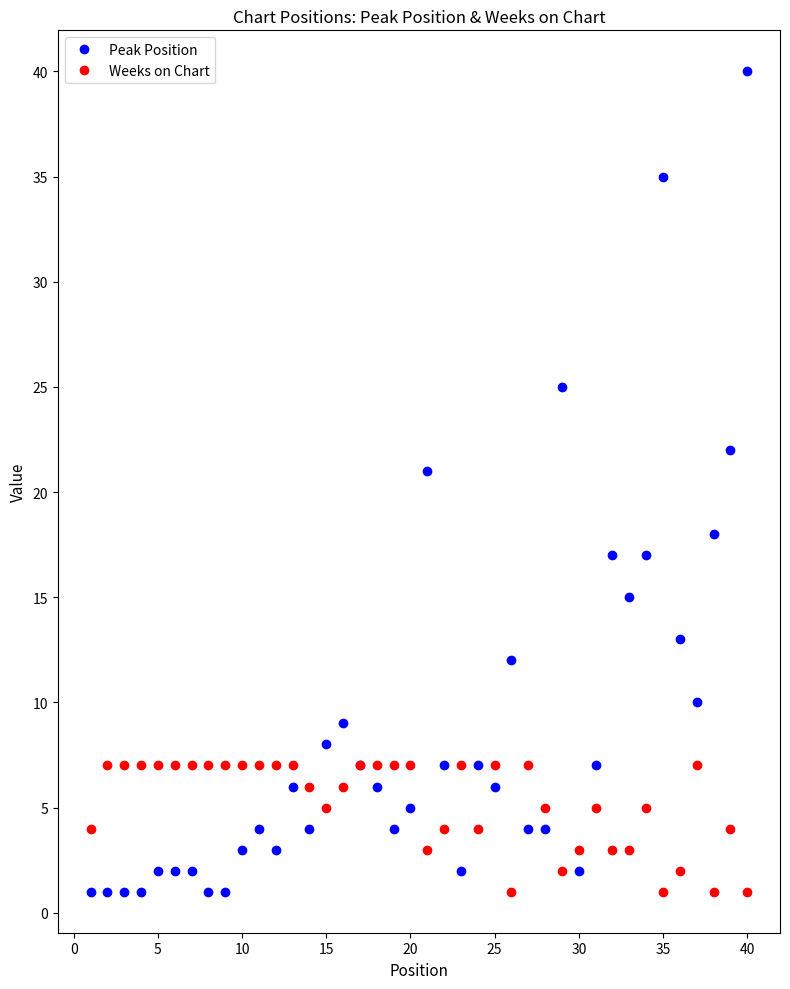

Reading left to right, what are all the values shown in this chart?

Peak Position: 1	1	1	1	2	2	2	1	1	3	4	3	6	4	8	9	7	6	4	5	21	7	2	7	6	12	4	4	25	2	7	17	15	17	35	13	10	18	22	40
Weeks on Chart: 4	7	7	7	7	7	7	7	7	7	7	7	7	6	5	6	7	7	7	7	3	4	7	4	7	1	7	5	2	3	5	3	3	5	1	2	7	1	4	1